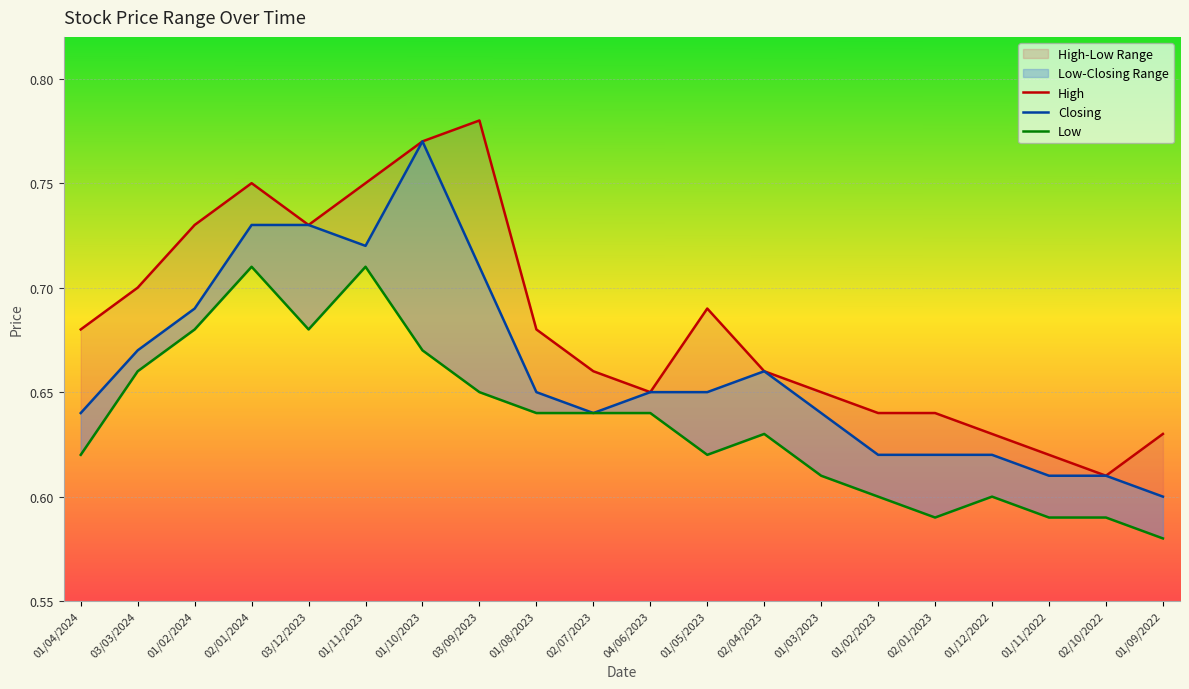

The High series shows 0.7 at 01/05/2023. True or false?

True